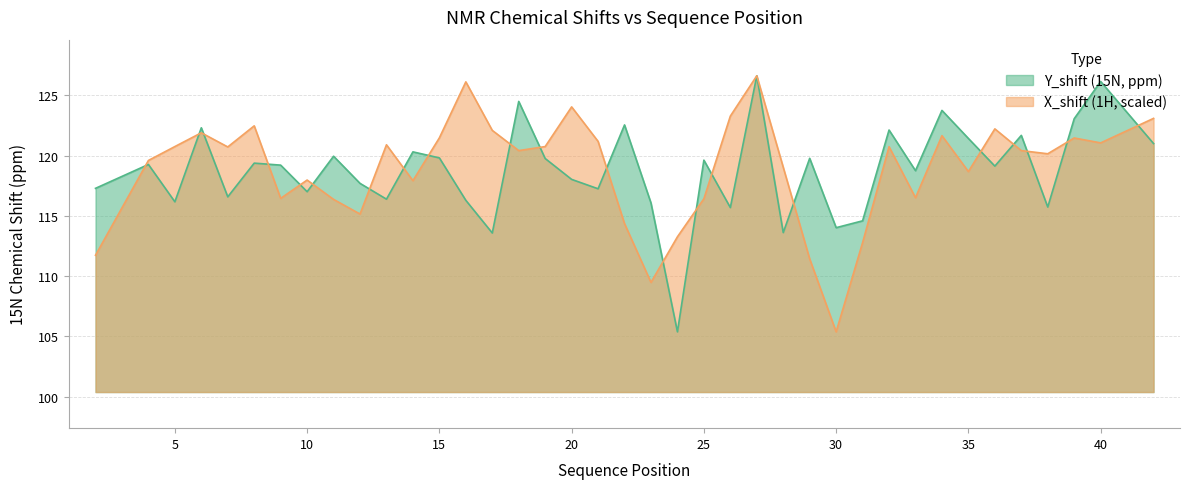

How many intersections are there between X_shift and Y_shift?

21